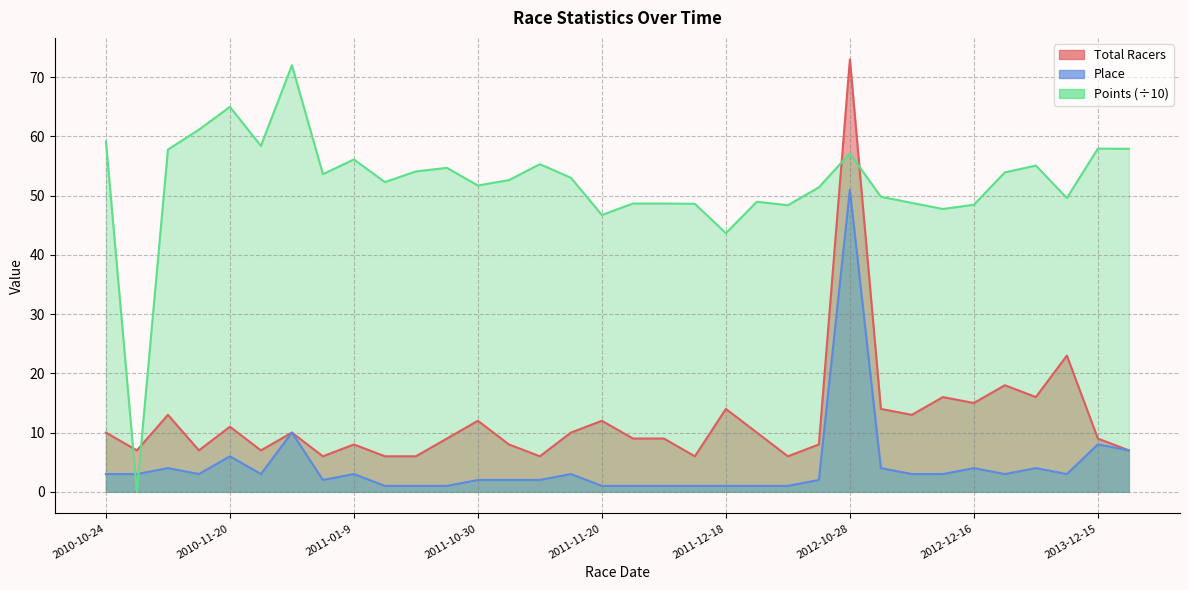

What is the highest value of the Place series?

51.0